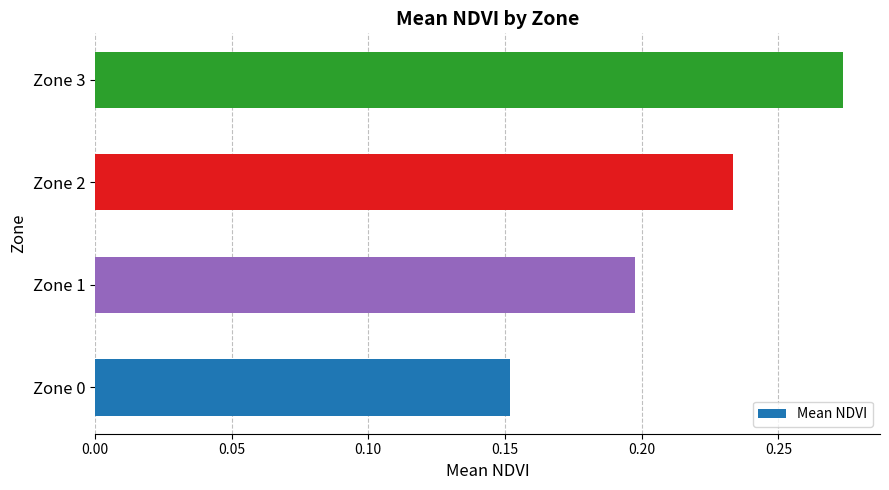

The value at Zone 1 is 0.2. True or false?

True